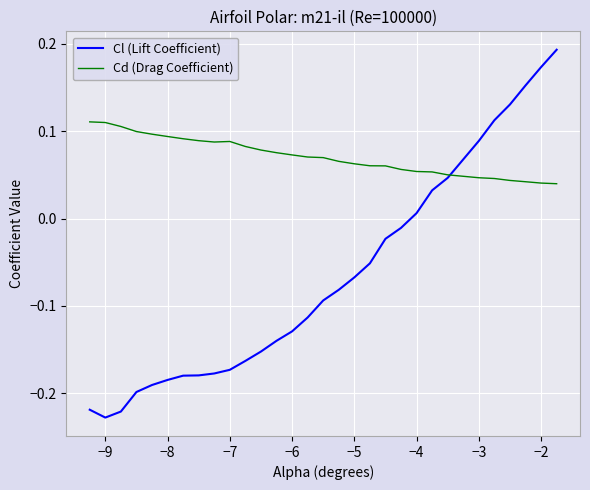

Rank the series by their average value, from highest to lowest.

Cd (Drag Coefficient), Cl (Lift Coefficient)